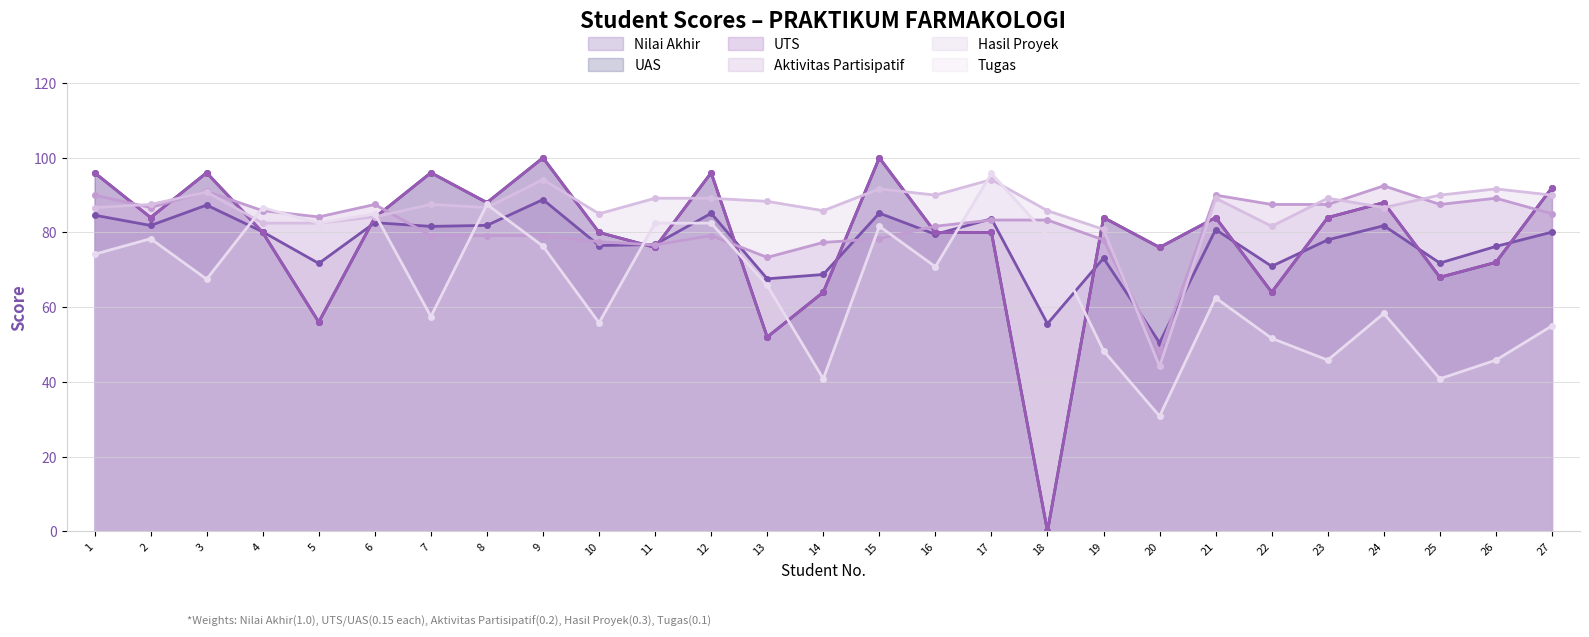

Which has a higher value, 27 or 15?

15